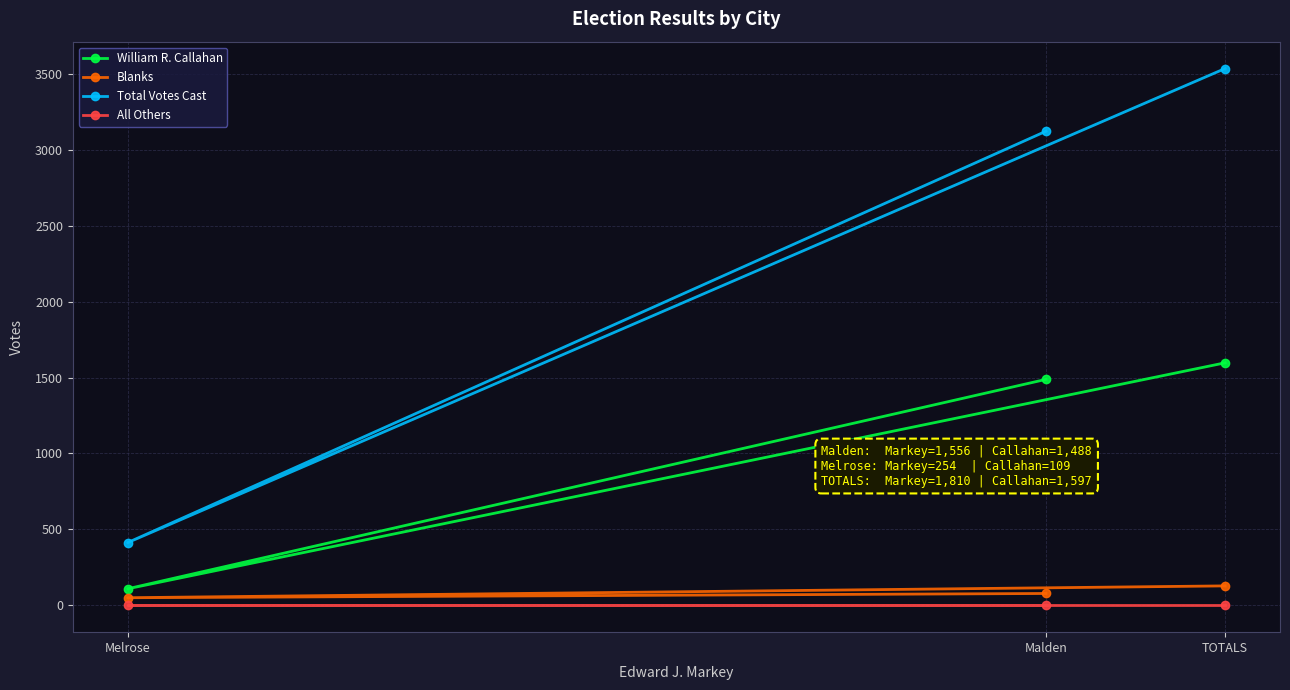

What are all the series names shown in the legend?

William R. Callahan, Blanks, Total Votes Cast, All Others